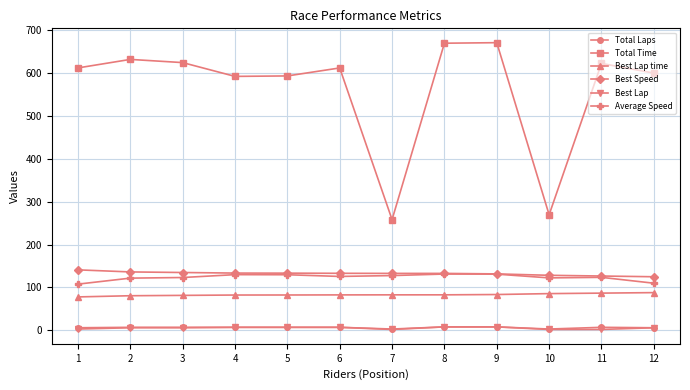

What is the sum of all Average Speed values?

1484.2